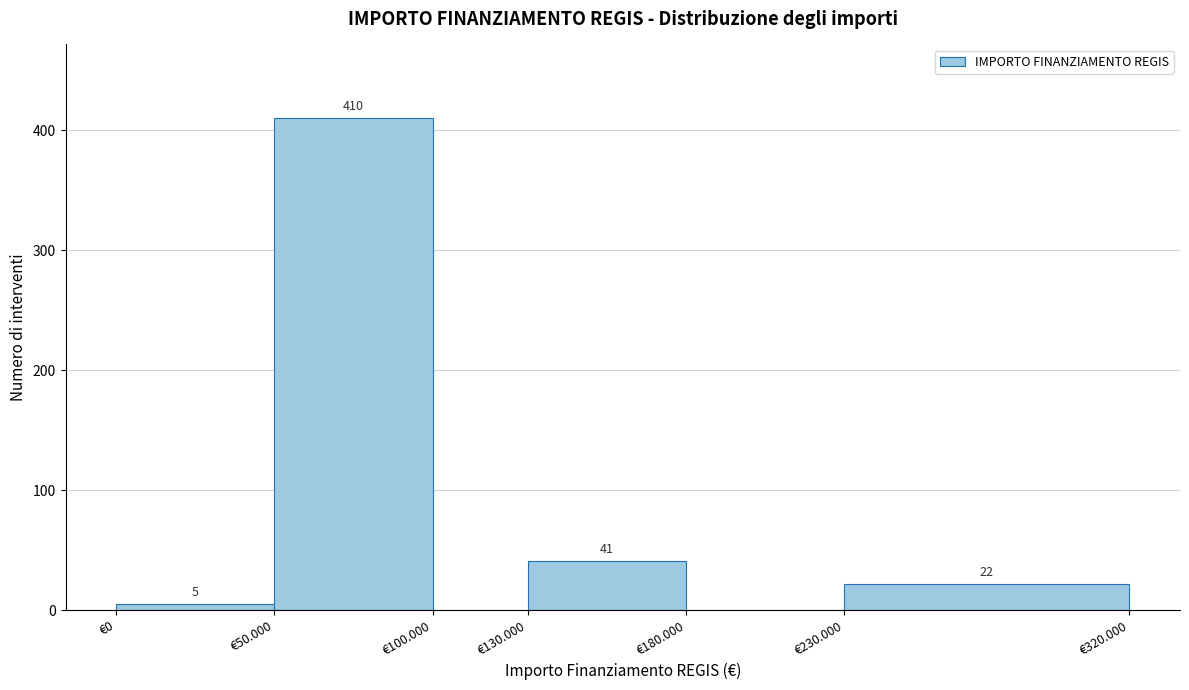

Reading left to right, list all the values displayed in this chart.

€0=5	€50.000=410	€100.000=0	€130.000=41	€180.000=0	€230.000=22